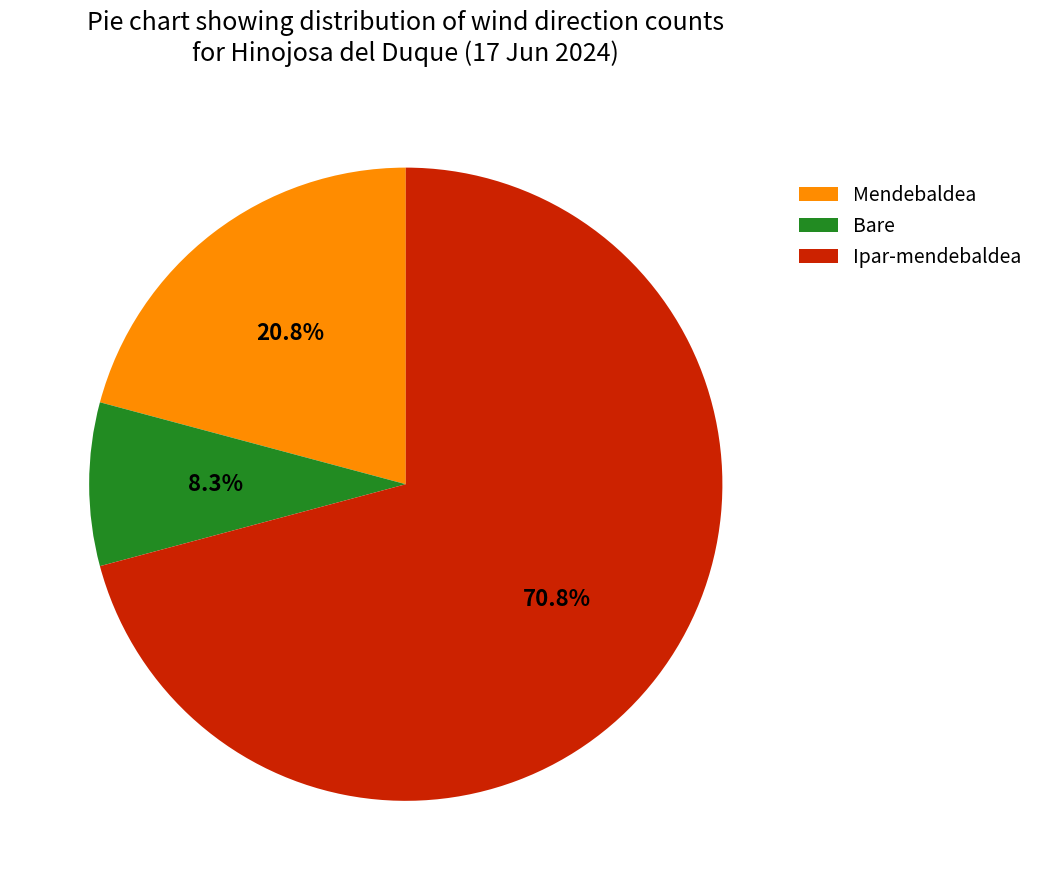

Does any single category account for the majority?

Yes